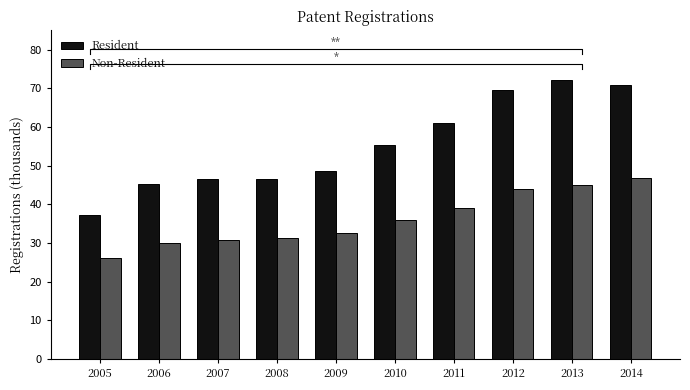

What is the difference between the second highest and second lowest values in the Non-Resident series?

15.1